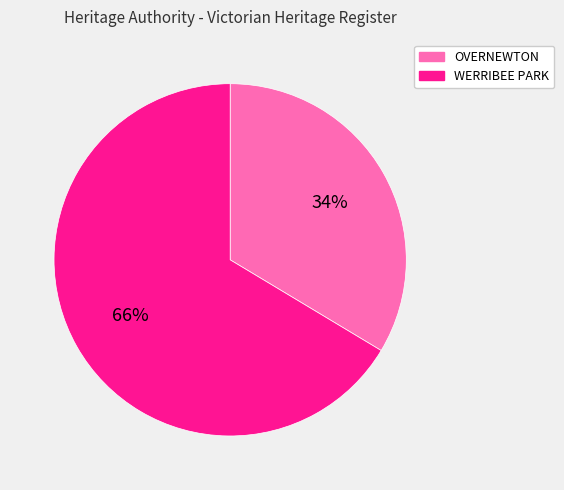

True or false: OVERNEWTON accounts for 23% of the total.

False